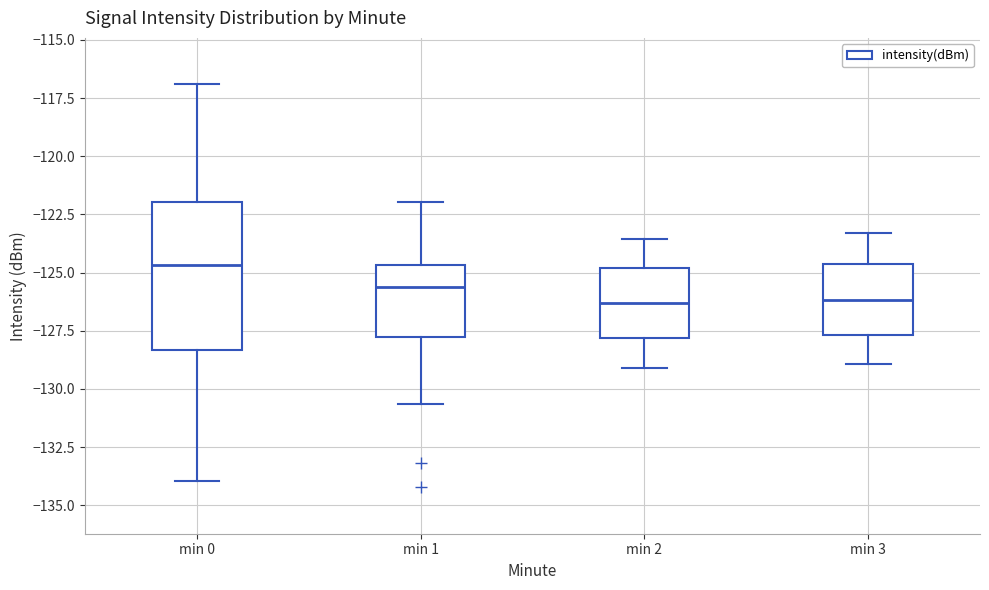

Reading left to right, transcribe this box plot: for each box, give where its median line is, the range the box spans, and where its two whiskers end, as read against the y-axis. The values are not printed on the chart, so give them approximately, as read against the axis.

min 0: median -124.5, box -128.5 to -122.0, whiskers -134.0 to -117.0
min 1: median -125.5, box -128.0 to -124.5, whiskers -130.5 to -122.0
min 2: median -126.5, box -128.0 to -125.0, whiskers -129.0 to -123.5
min 3: median -126.0, box -127.5 to -124.5, whiskers -129.0 to -123.5